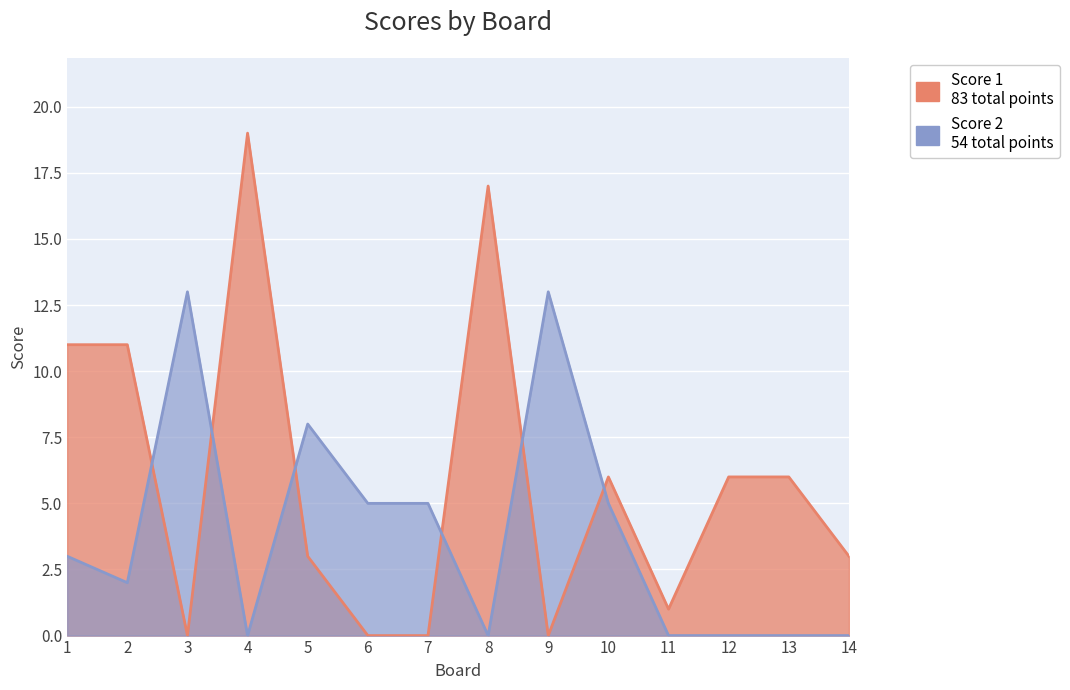

Count the Score 2 values in the range 0 to 5.

11